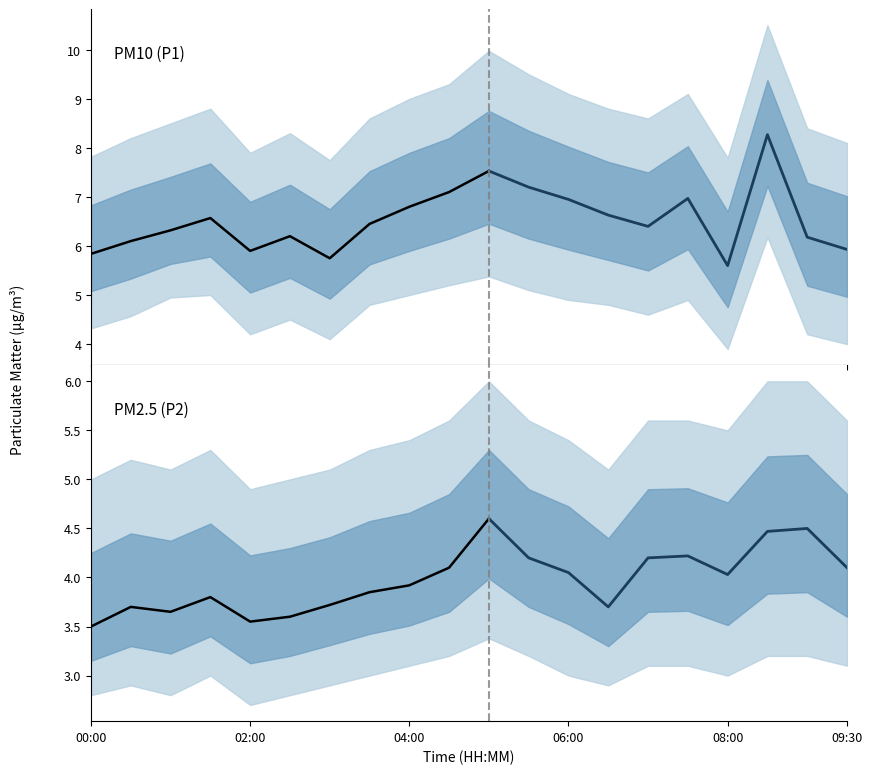

At which category does P2_upper reach its first local peak?

00:30